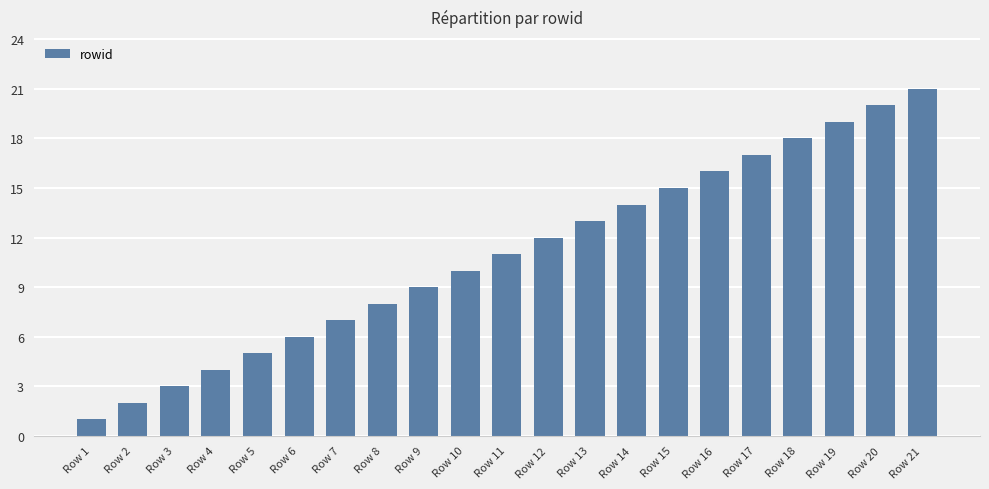

List the labels in order of value, largest first.

Row 21, Row 20, Row 19, Row 18, Row 17, Row 16, Row 15, Row 14, Row 13, Row 12, Row 11, Row 10, Row 9, Row 8, Row 7, Row 6, Row 5, Row 4, Row 3, Row 2, Row 1